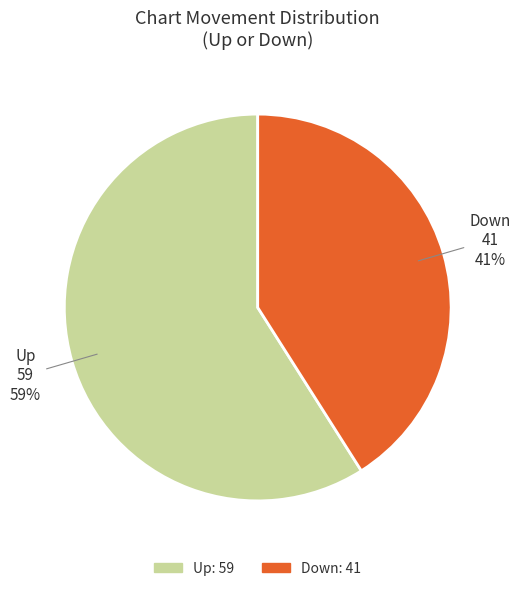

Count the number of slices in the pie.

2